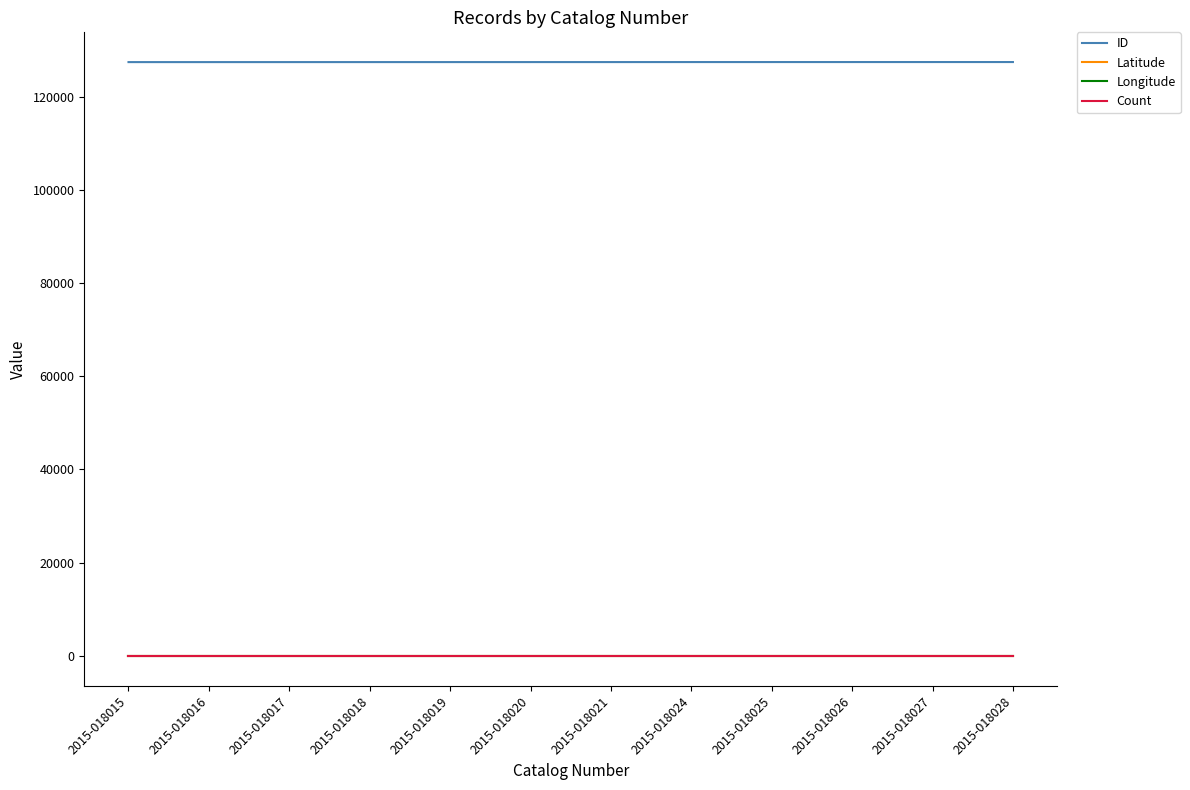

Which series has the largest total across all categories?

ID